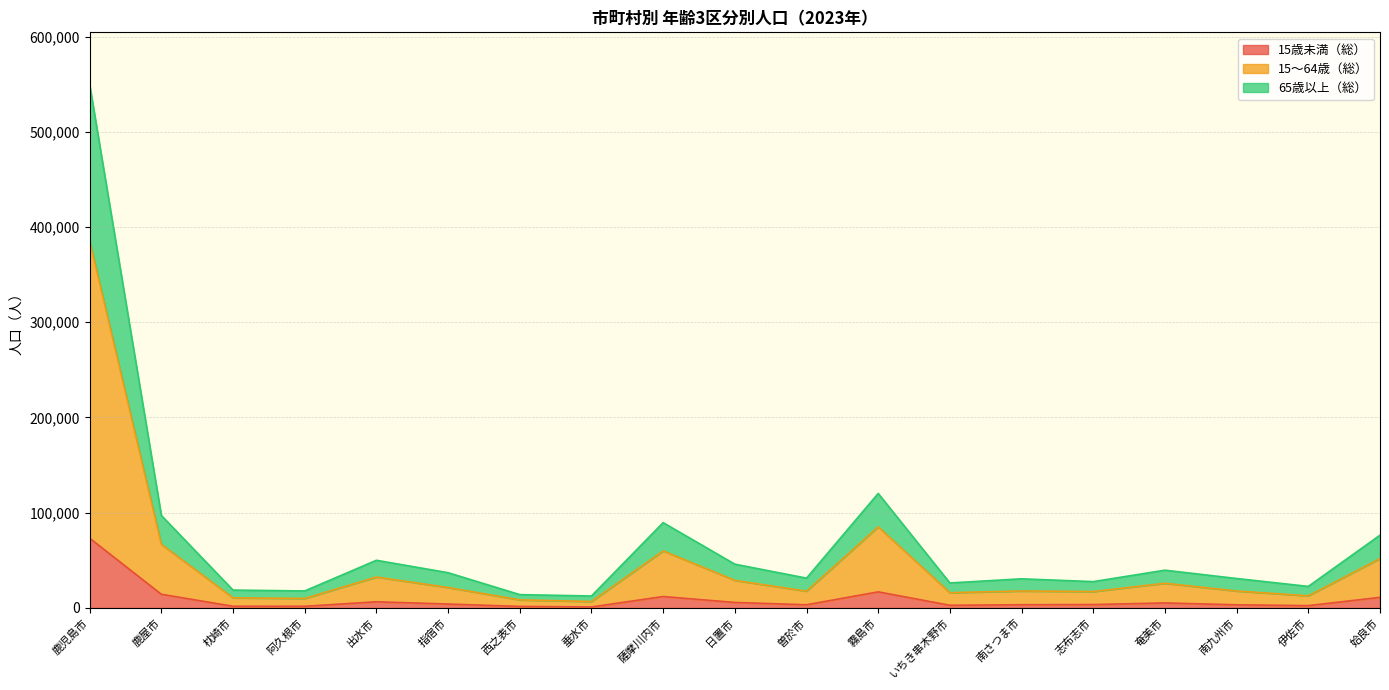

Reading left to right, list all the values displayed in this chart.

15歳未満（総）: 鹿児島市=73273	鹿屋市=14384	枕崎市=1809	阿久根市=1772	出水市=6502	指宿市=4132	西之表市=1636	垂水市=1070	薩摩川内市=12024	日置市=5798	曽於市=3370	霧島市=16941	いちき串木野市=2840	南さつま市=3430	志布志市=3597	奄美市=5287	南九州市=3340	伊佐市=2451	姶良市=11168
15～64歳（総）: 鹿児島市=385387	鹿屋市=66841	枕崎市=10679	阿久根市=10001	出水市=32506	指宿市=21518	西之表市=8494	垂水市=6813	薩摩川内市=59949	日置市=29037	曽於市=17674	霧島市=85255	いちき串木野市=16096	南さつま市=17827	志布志市=17276	奄美市=25977	南九州市=17828	伊佐市=12813	姶良市=51900
65歳以上（総）: 鹿児島市=549443	鹿屋市=97144	枕崎市=18790	阿久根市=17885	出水市=50095	指宿市=37041	西之表市=14047	垂水市=12580	薩摩川内市=89613	日置市=45999	曽於市=31359	霧島市=120270	いちき串木野市=26277	南さつま市=30617	志布志市=27682	奄美市=39690	南九州市=30962	伊佐市=22658	姶良市=76460